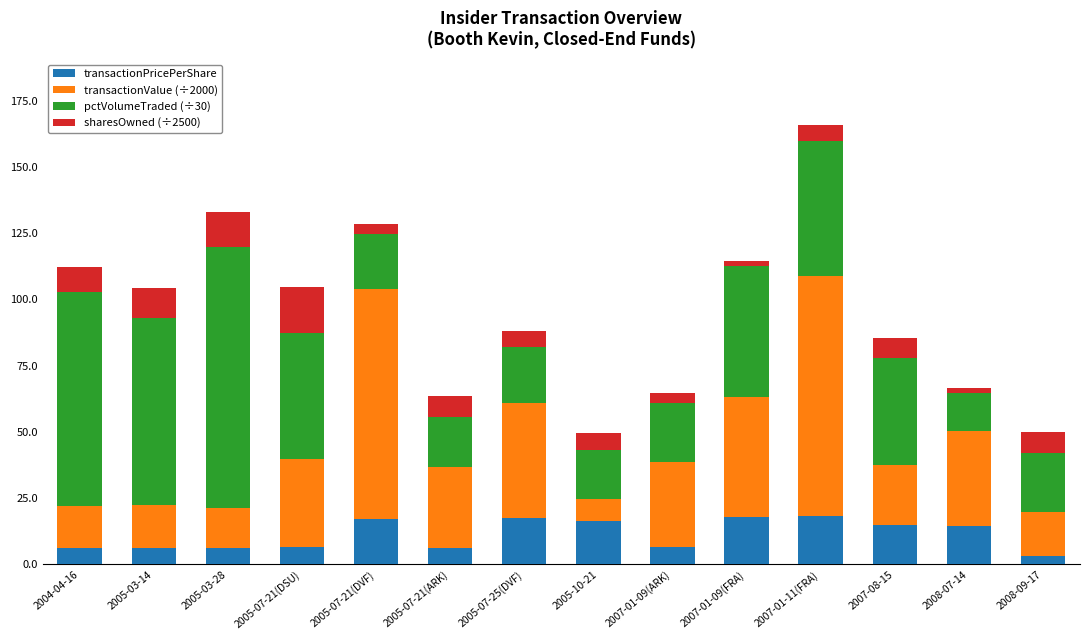

What is the difference between the transactionPricePerShare values at 2008-09-17 and 2007-01-09(ARK)?

3.2